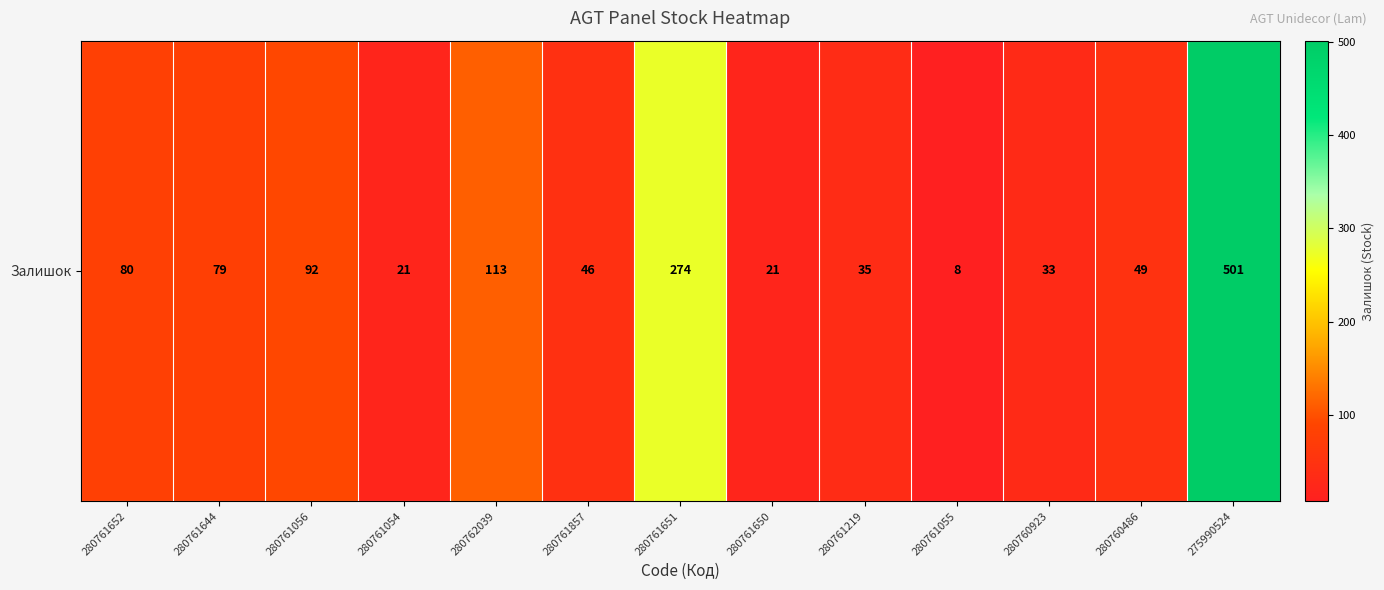

What value does the data have at 280760486, to the nearest 50?

50